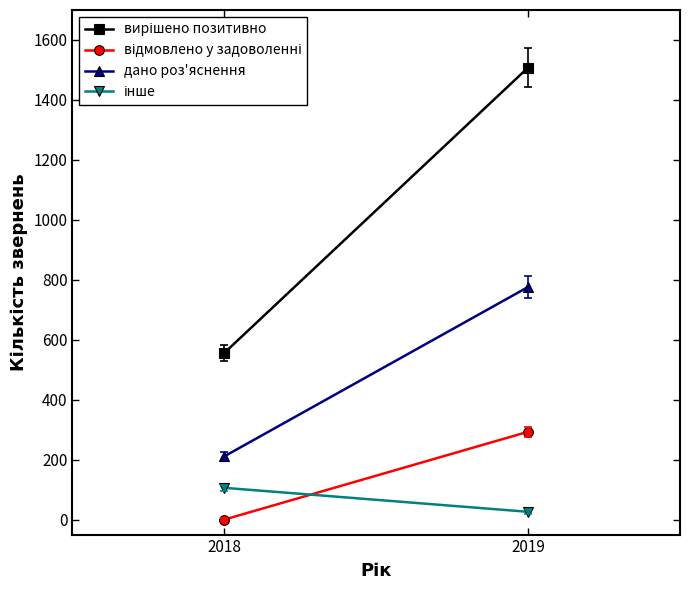

How many lines are shown in the chart?

4